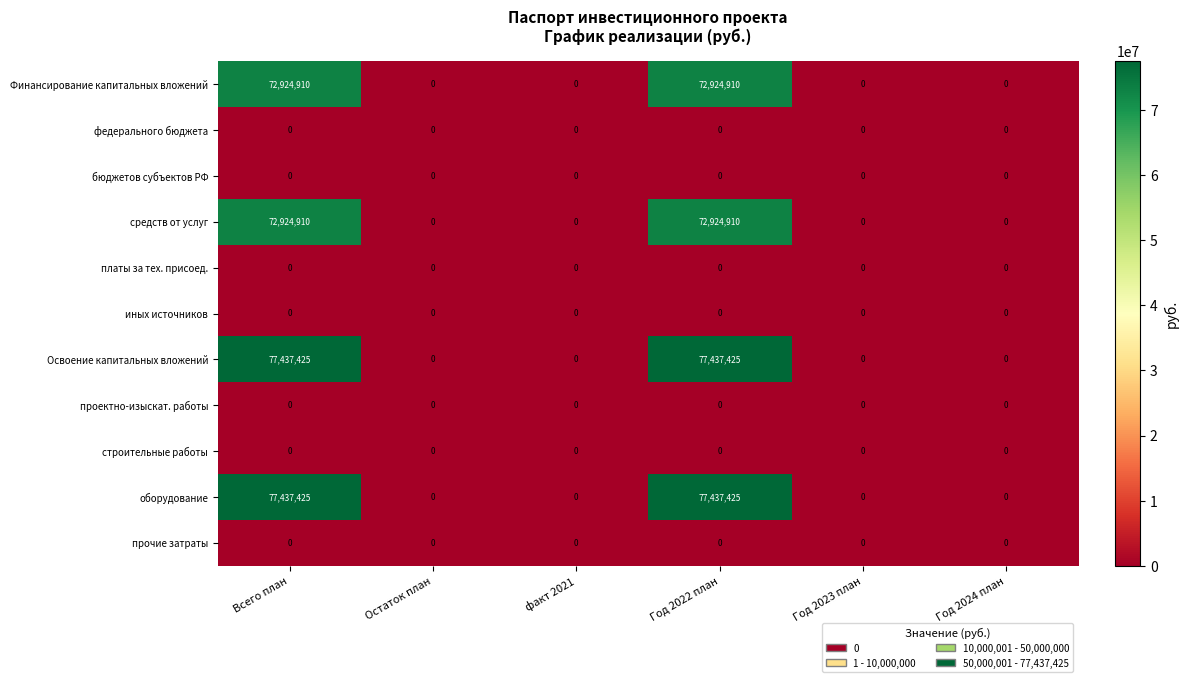

True or false: оборудование has a value of 77437425 at Всего план.

True